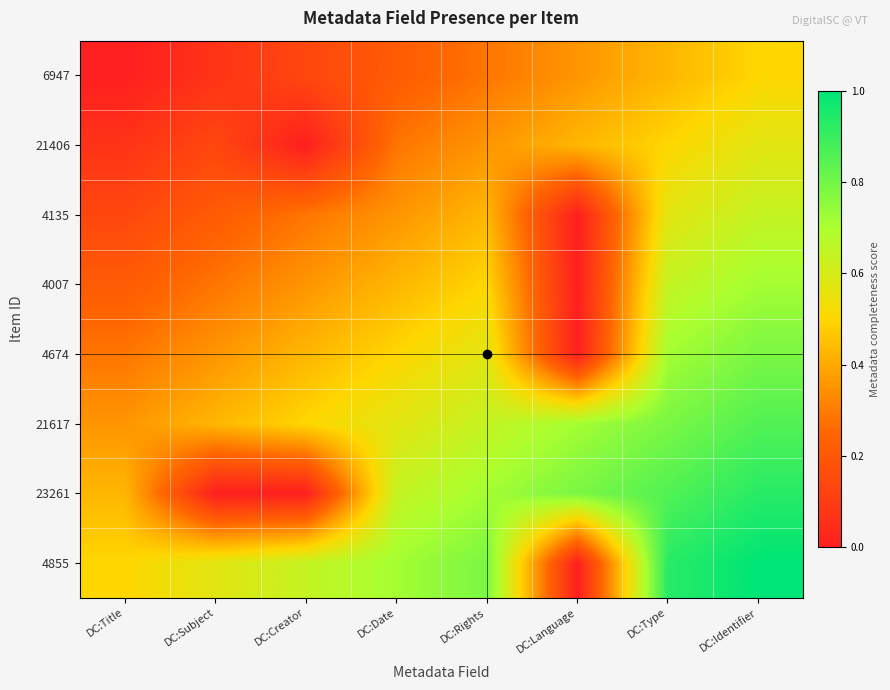

Which has a higher value, DC:Date or DC:Identifier?

DC:Identifier